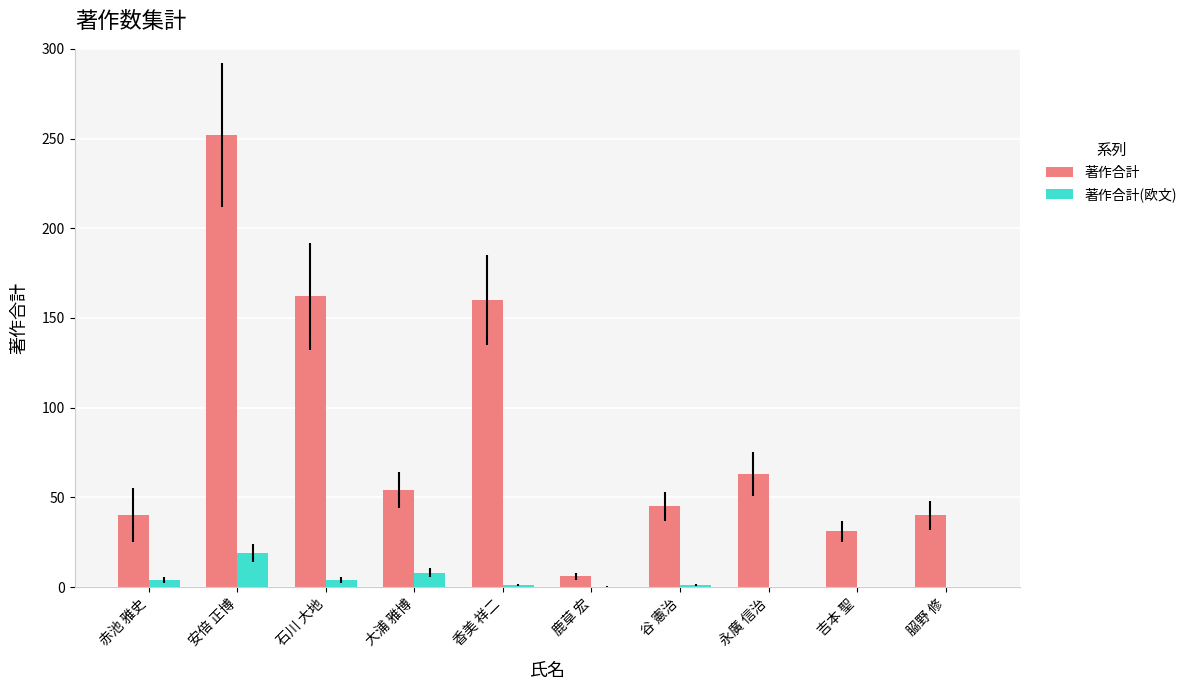

How many categories are shown in the chart?

10